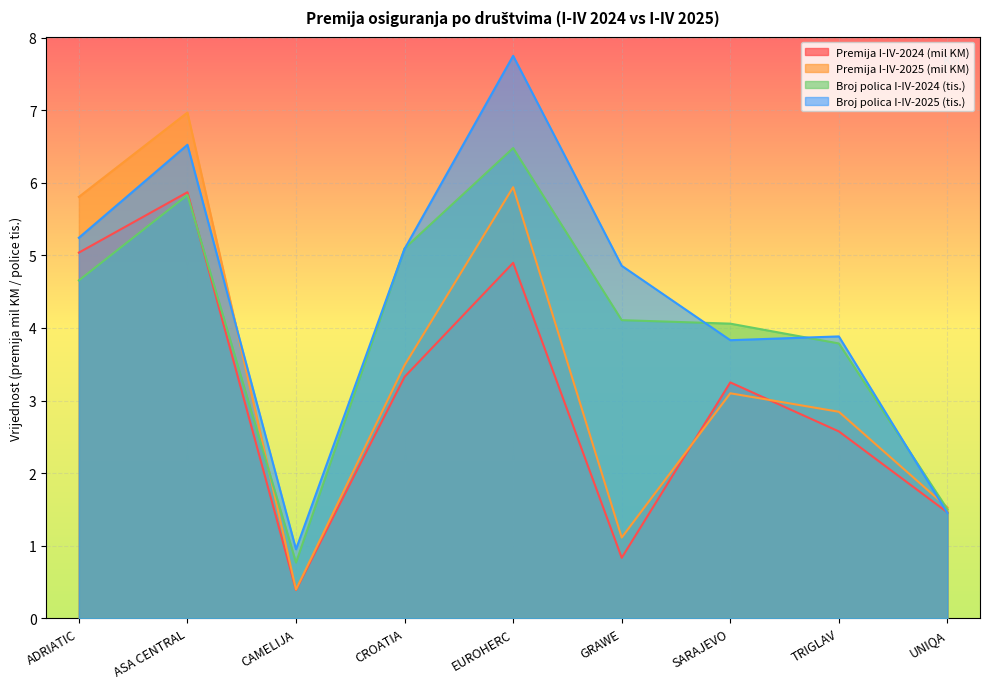

At TRIGLAV, list the series in order from smallest to largest.

Premija I-IV-2024 (mil KM), Premija I-IV-2025 (mil KM), Broj polica I-IV-2024 (tis.), Broj polica I-IV-2025 (tis.)